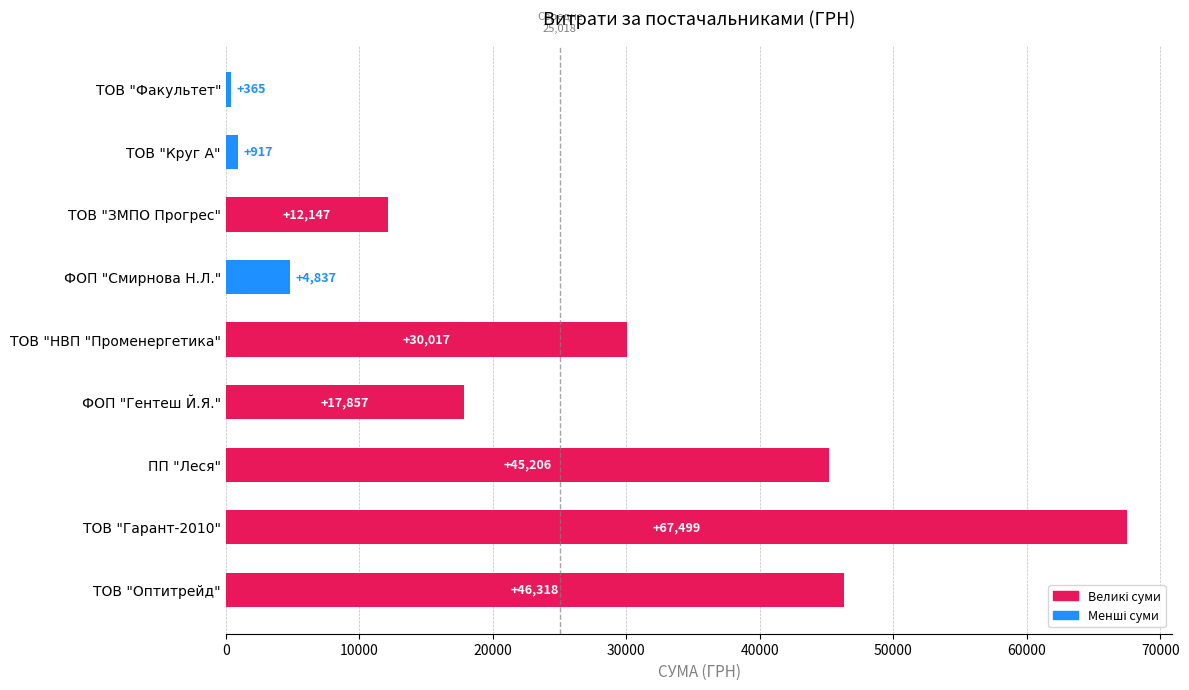

Which label corresponds to the largest value in the chart?

ТОВ "Гарант-2010"